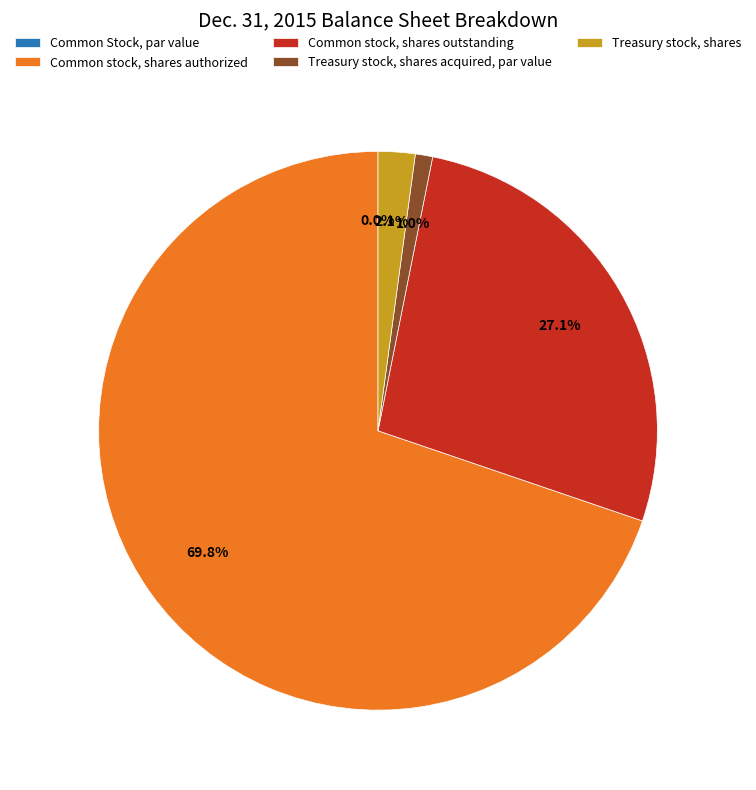

Count the number of slices in the pie.

5